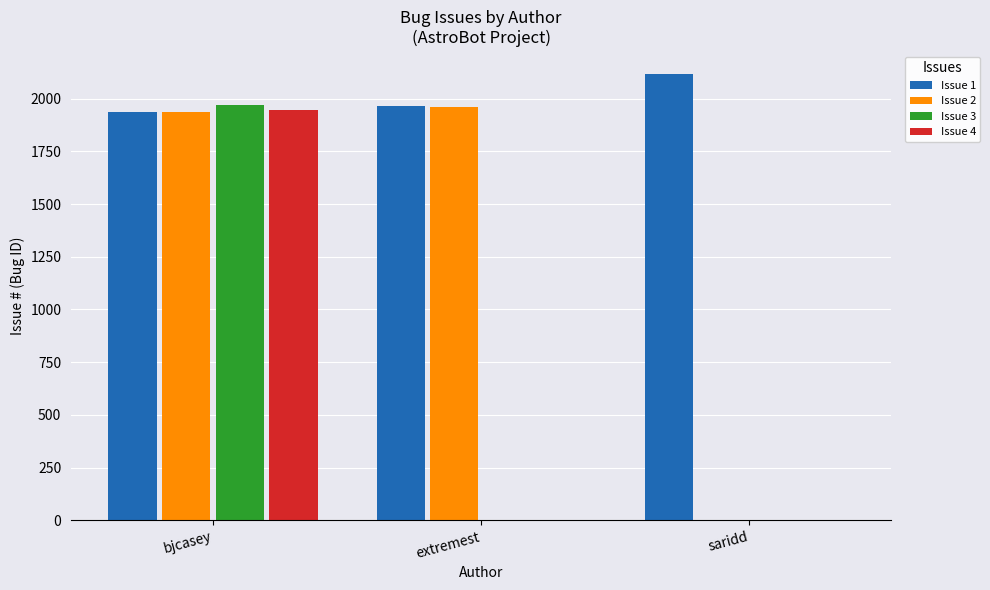

Reading left to right, list all the values displayed in this chart.

Issue 1: bjcasey=1938	extremest=1963	saridd=2119
Issue 2: bjcasey=1937	extremest=1962	saridd=0
Issue 3: bjcasey=1970	extremest=0	saridd=0
Issue 4: bjcasey=1944	extremest=0	saridd=0